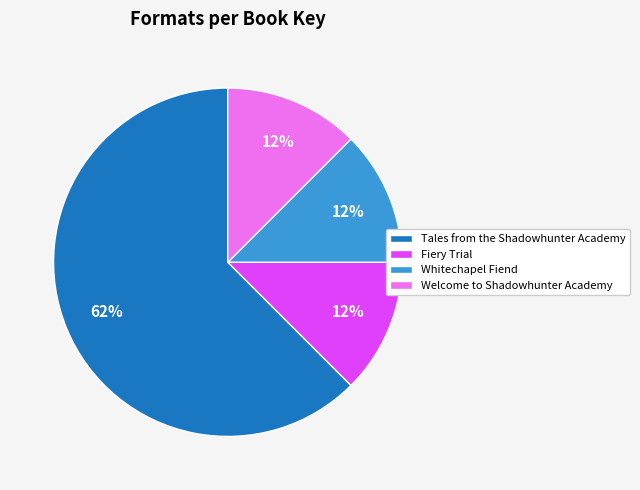

Do Fiery Trial and Whitechapel Fiend together represent more than half of the pie?

No